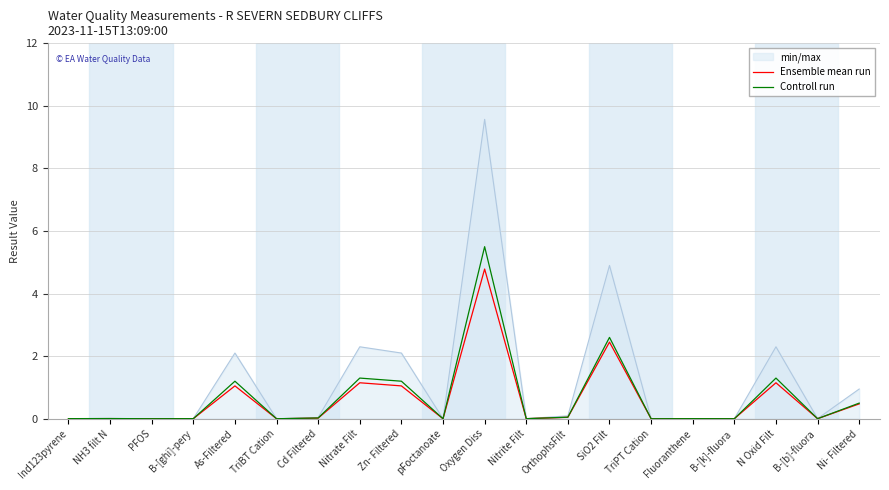

List the series in order of their peak value, lowest first.

Ensemble mean run, Controll run, min/max